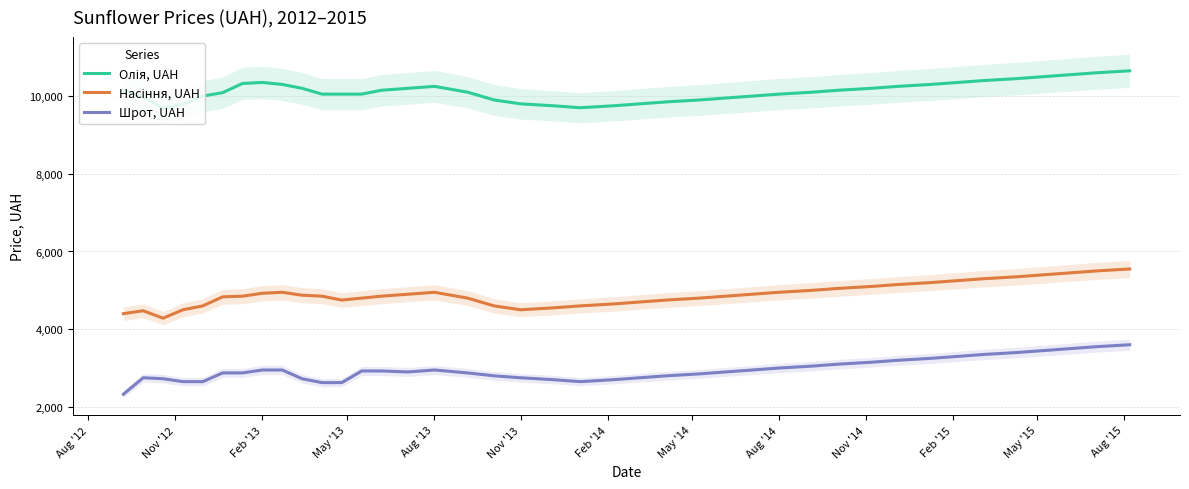

The value of Шрот, UAH at 26 is 4960. True or false?

False